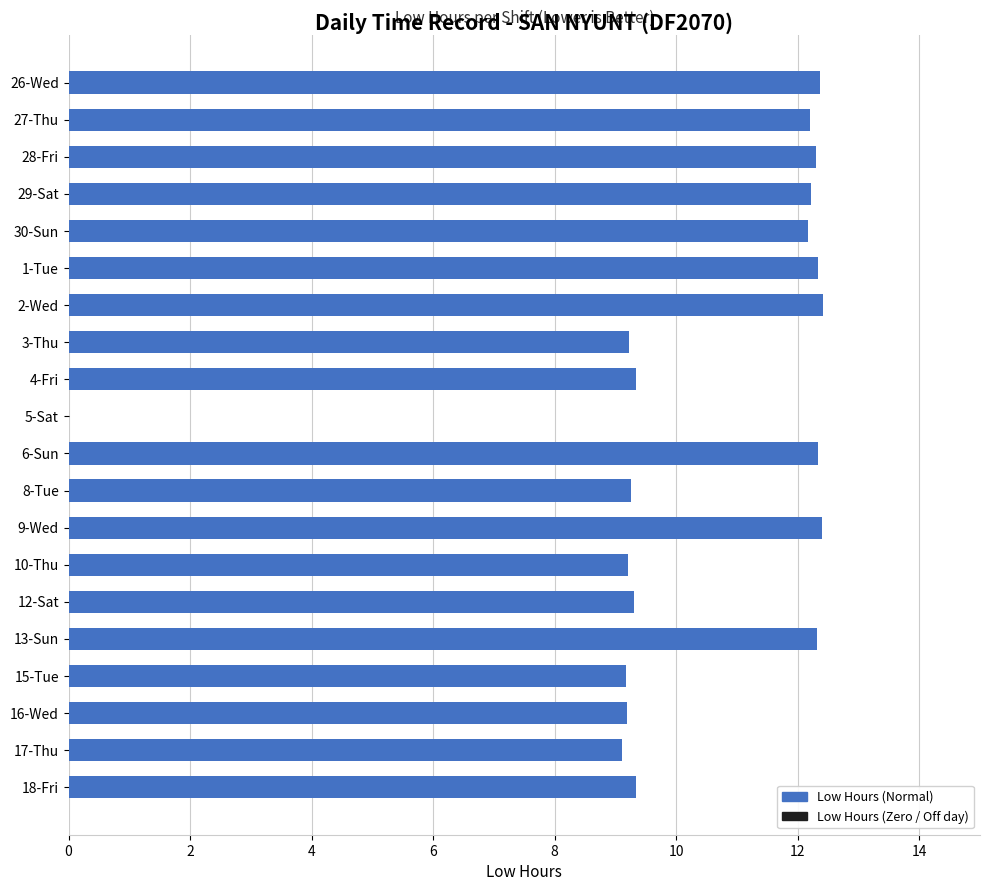

The value at 1-Tue is 7.4. True or false?

False